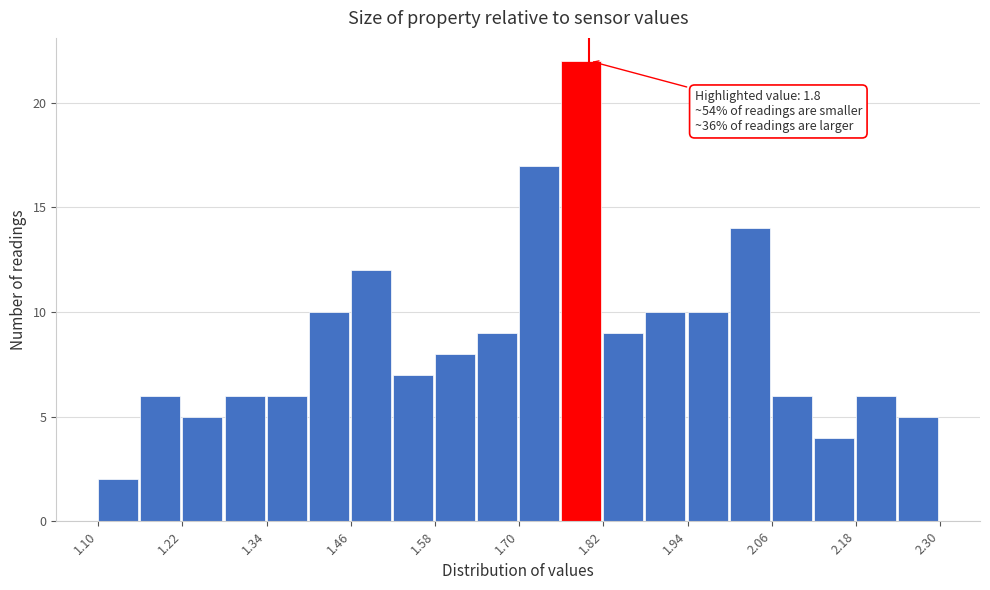

Around what value on the x-axis is the tallest bar? Give the approximate position of its centre, as read against the axis.

1.78